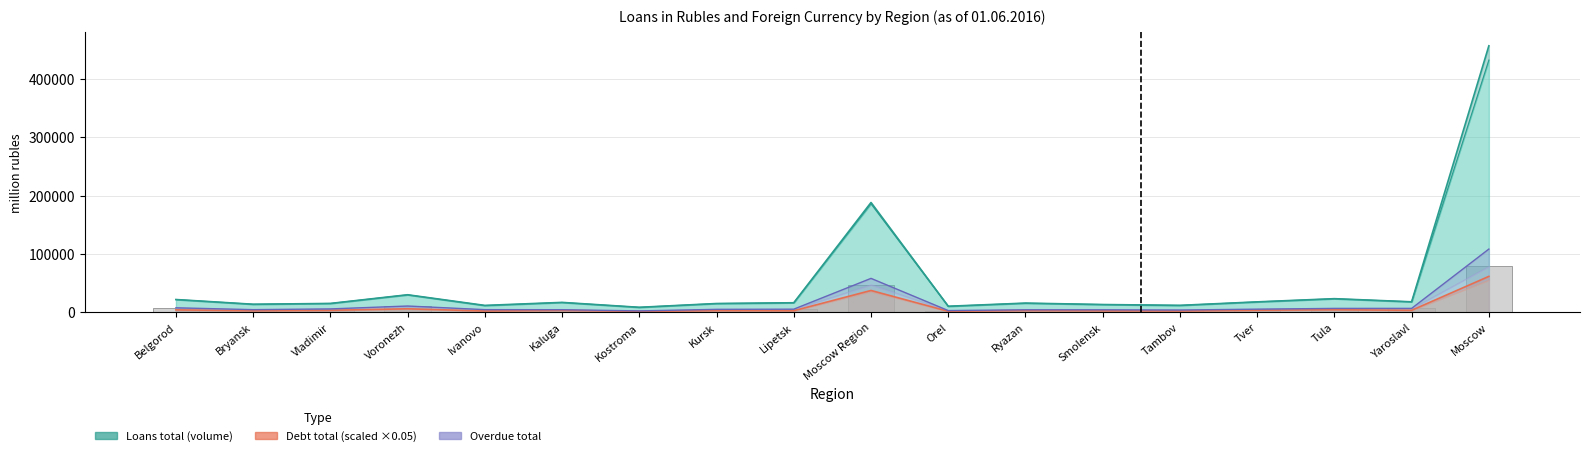

Which series has the widest spread of values?

Loans total (volume)